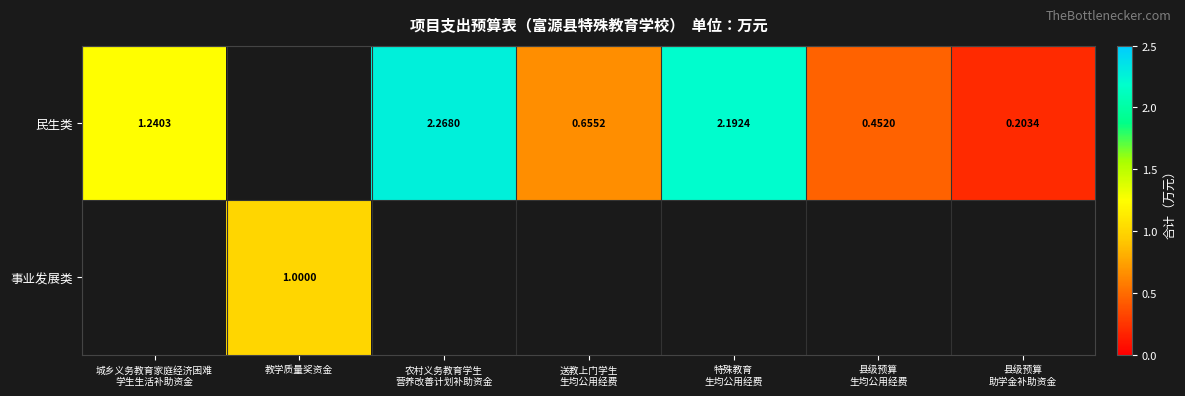

What is the highest value of the 民生类 series?

2.3